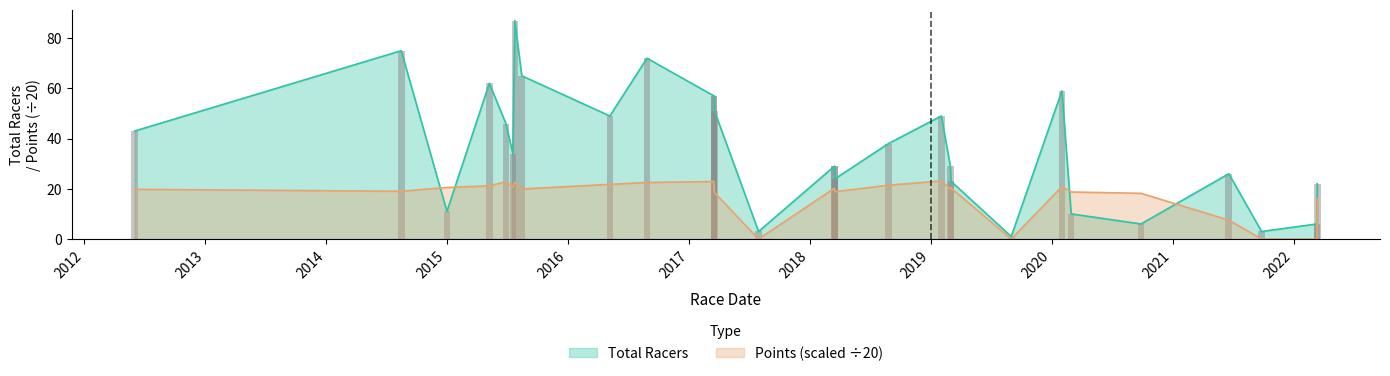

Between 2016-05-07 and 2020-09-27, which is larger?

2016-05-07